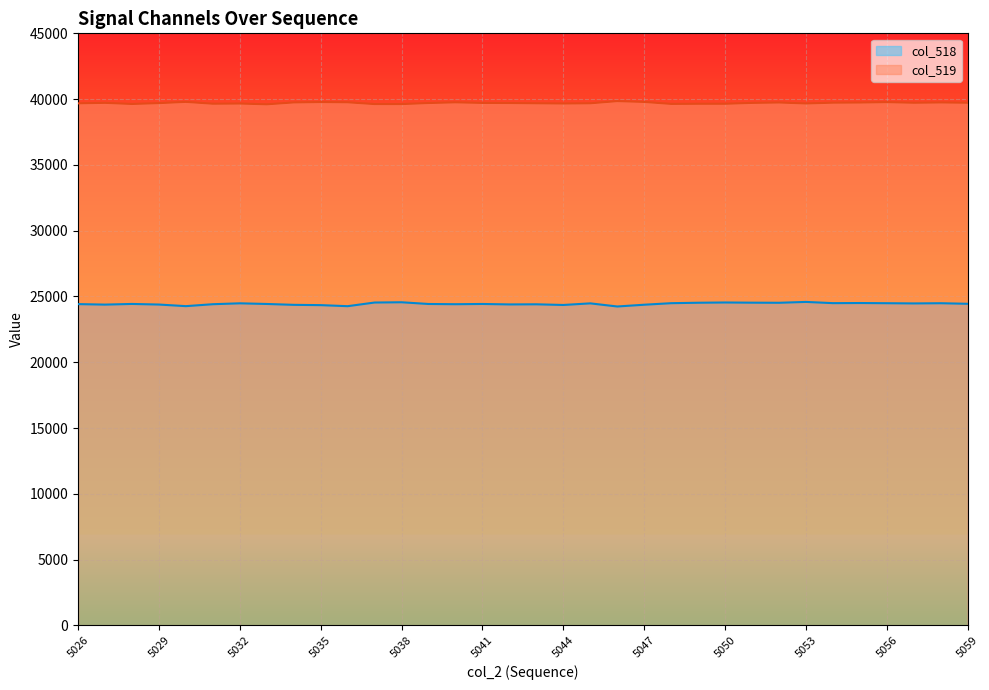

Which series has the largest total across all categories?

col_519 line